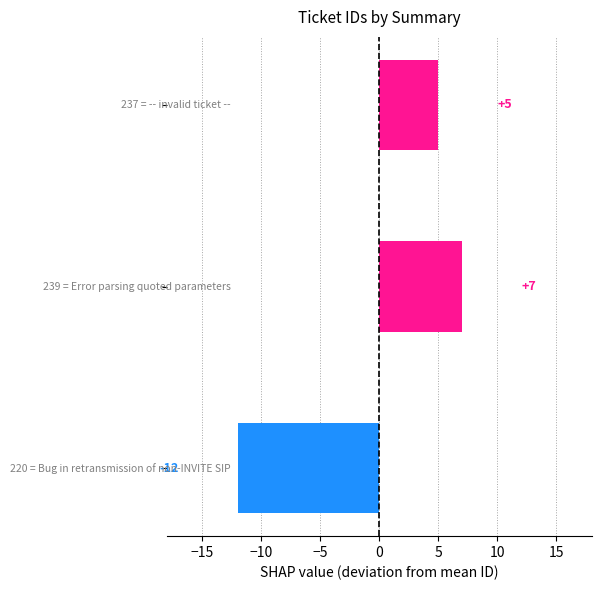

How many values are between -12 and 7?

3